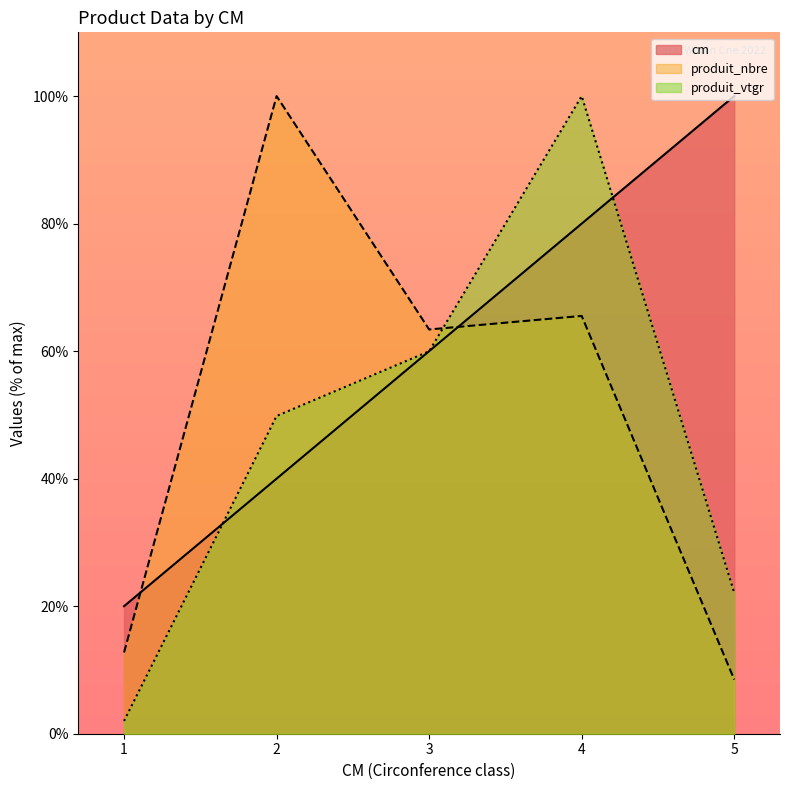

Where is cm nearest to the value 60?

3